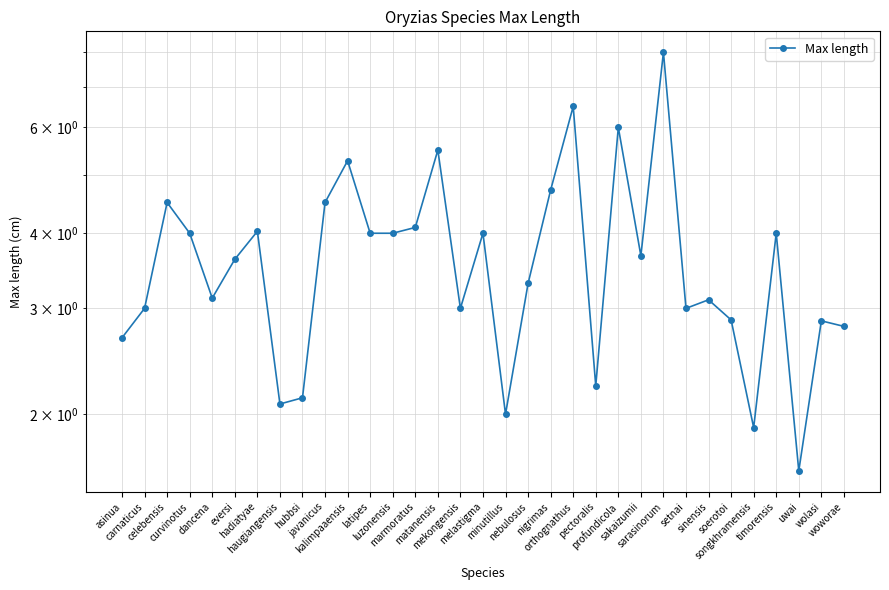

Rank the categories by value from highest to lowest.

sarasinorum, orthognathus, profundicola, matanensis, kalimpaaensis, nigrimas, celebensis, javanicus, marmoratus, hadiatyae, curvinotus, latipes, luzonensis, melastigma, timorensis, sakaizumii, eversi, nebulosus, dancena, sinensis, carnaticus, mekongensis, setnai, soerotoi, wolasi, woworae, asinua, pectoralis, hubbsi, haugiangensis, minutillus, songkhramensis, uwai